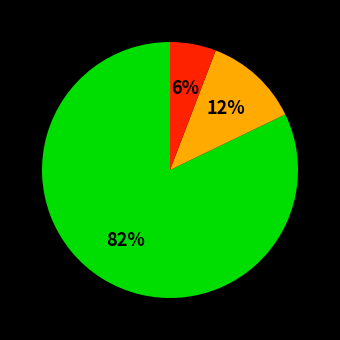

To the nearest percent, what is the average slice percentage?

33%